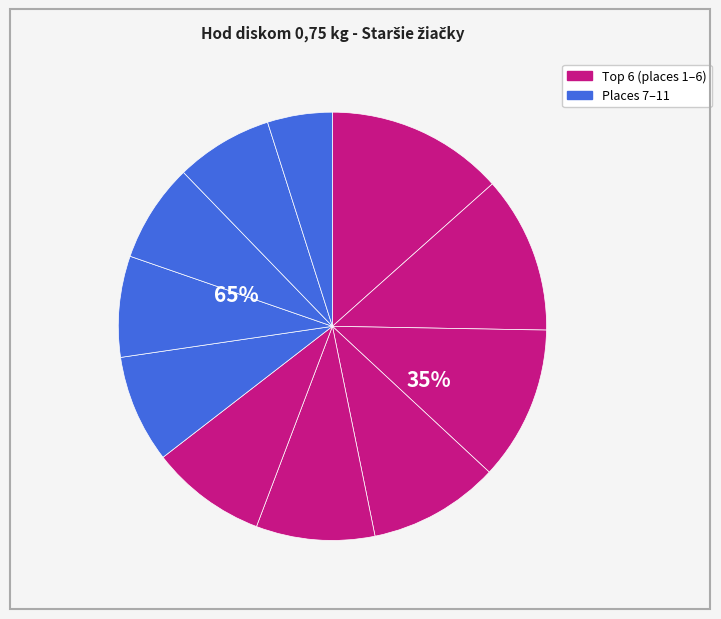

Count the number of slices in the pie.

11